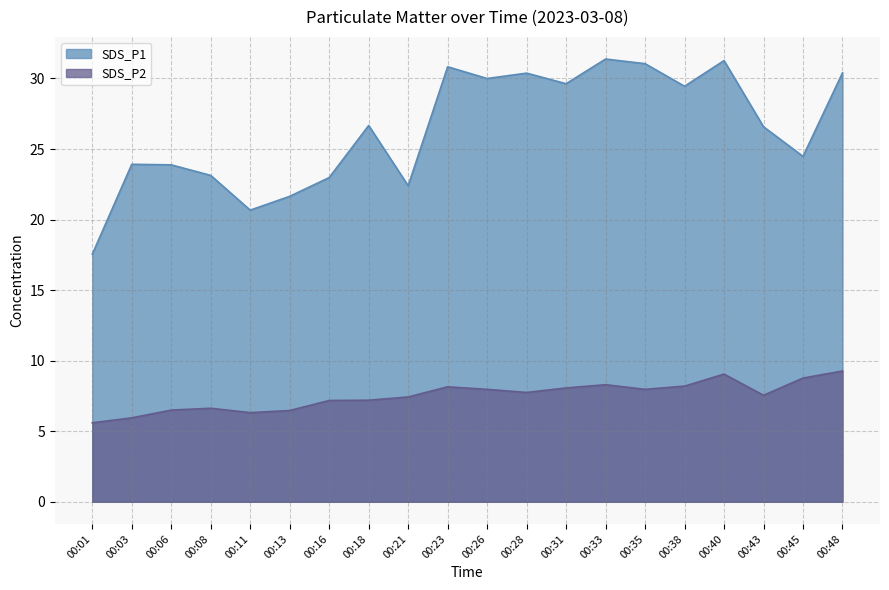

True or false: SDS_P2 and SDS_P1 cross at least once.

False